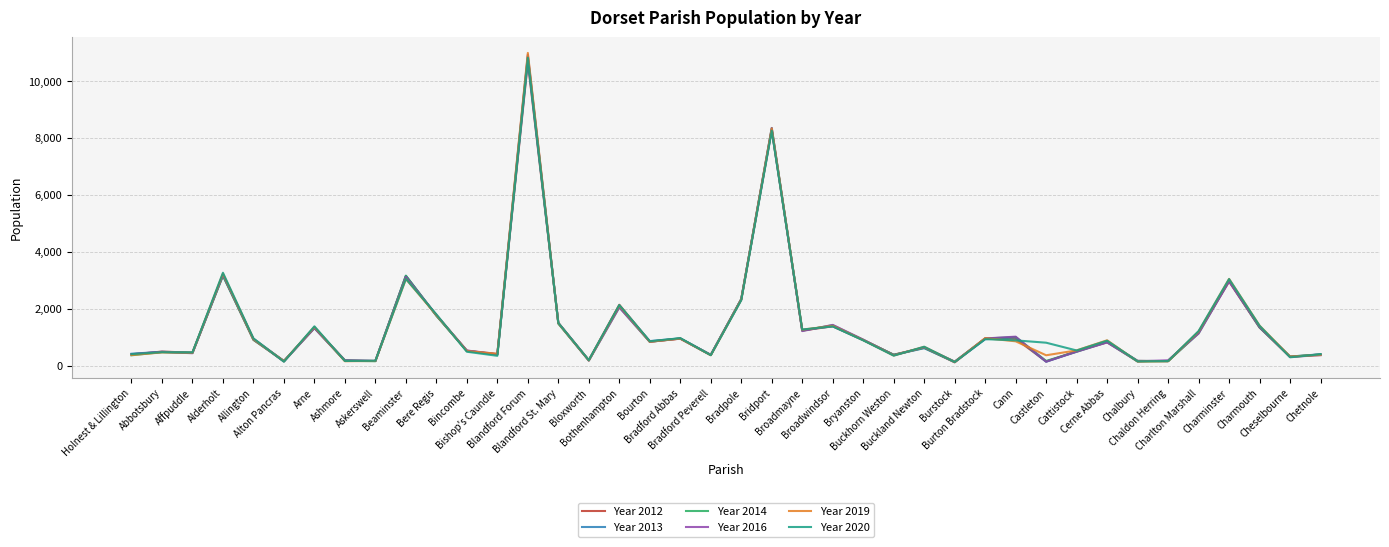

Which series has the largest range (max minus min)?

Year 2019